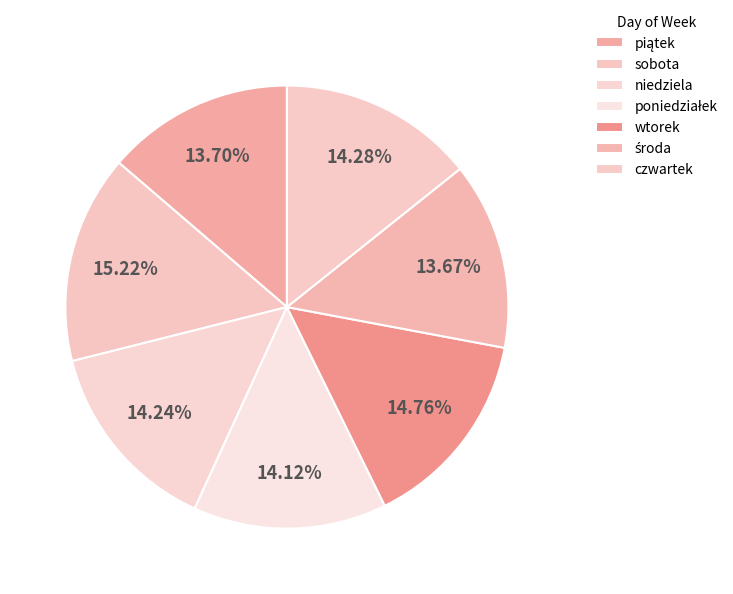

How many segments does this pie chart have?

7